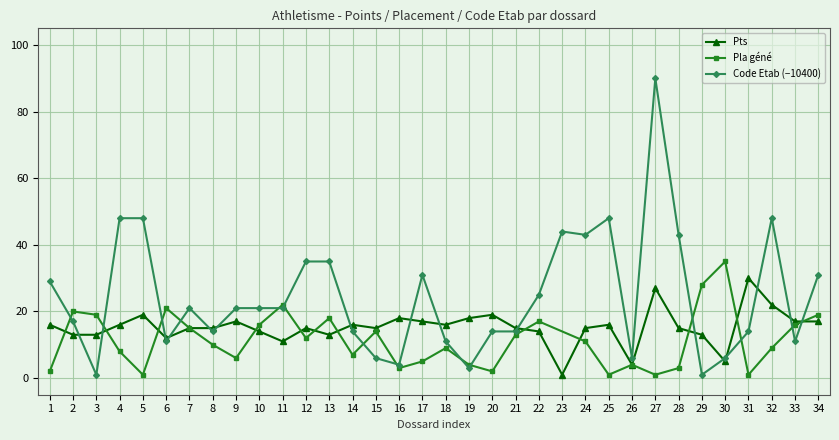

The value of Pts at 18 is 10. True or false?

False